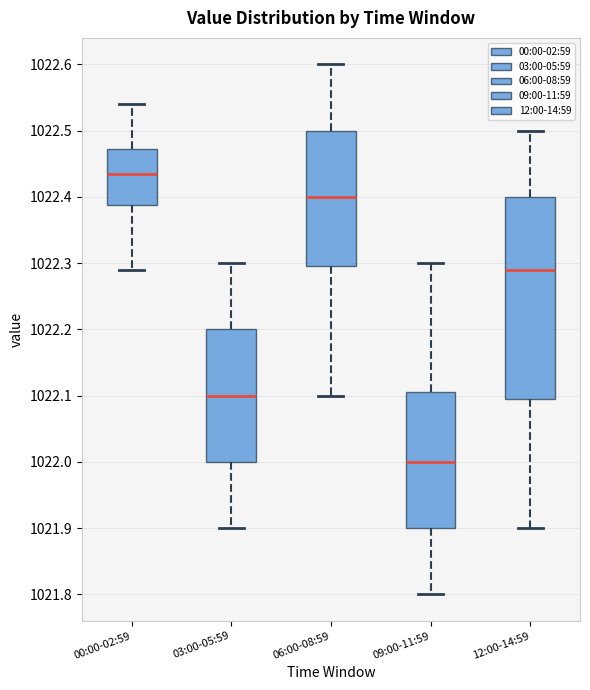

Where does the lower whisker of the box for 12:00-14:59 end on the y-axis? The values are not printed on the chart, so give them approximately, as read against the axis.

1021.90